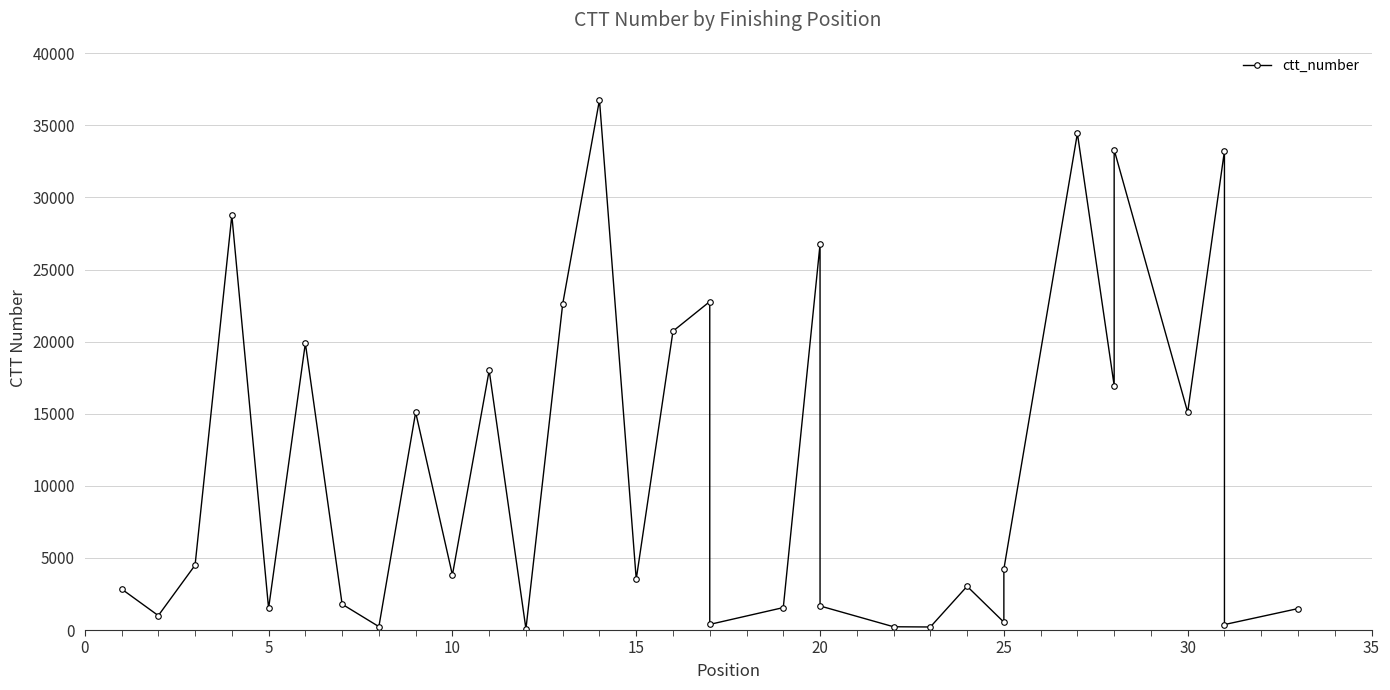

Is it true that the value at 31 is 230?

False